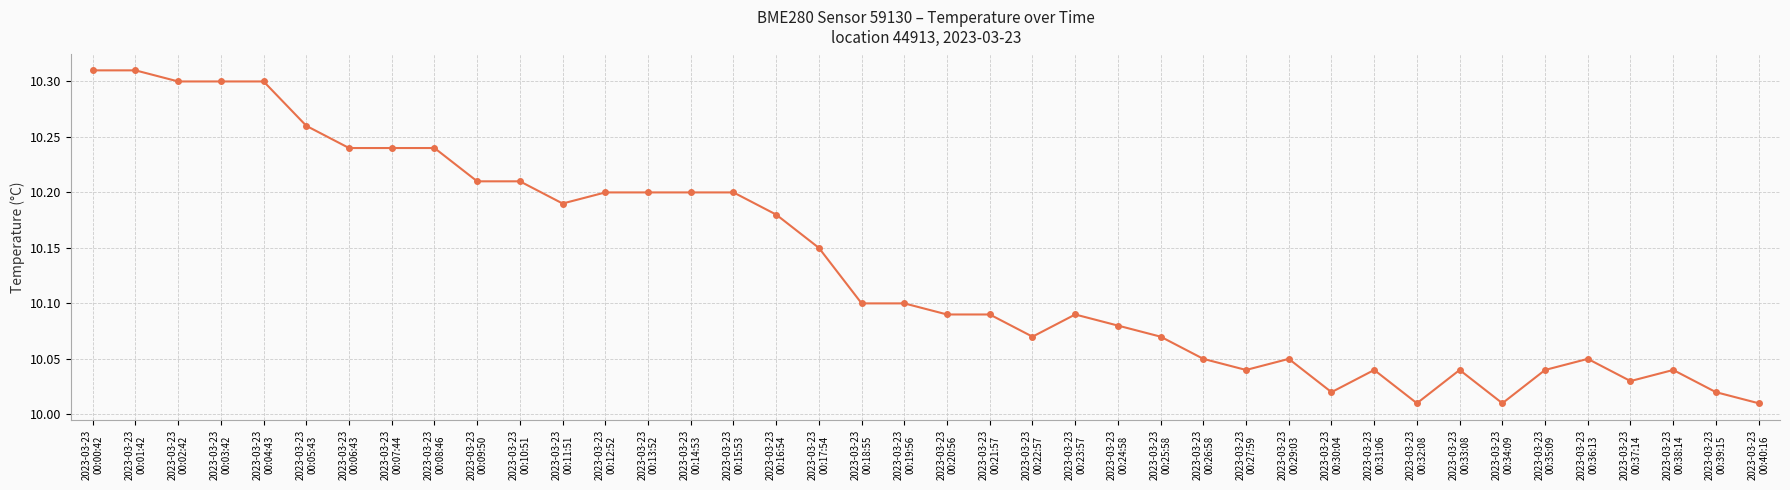

True or false: there are more than 1 points higher than both neighbors.

True